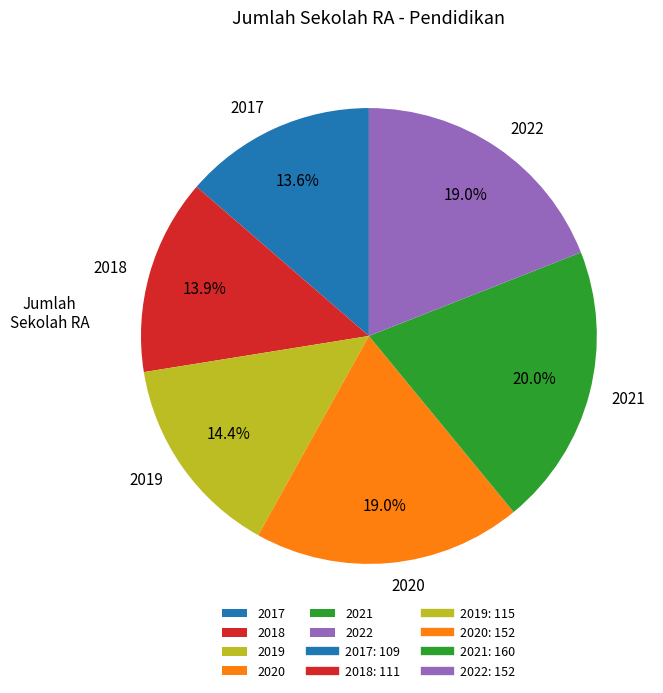

Does 2017 account for over 50% of the chart?

No